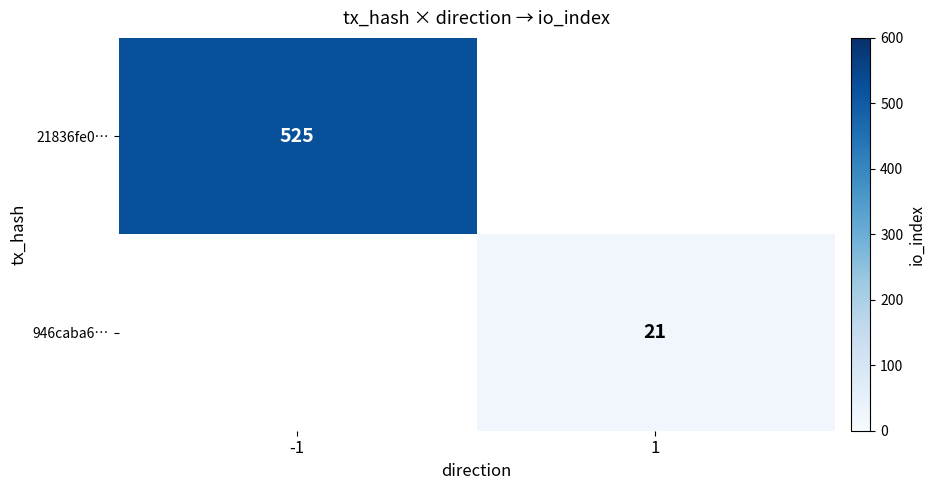

True or false: 946caba6… has a value of 36 at 1.

False